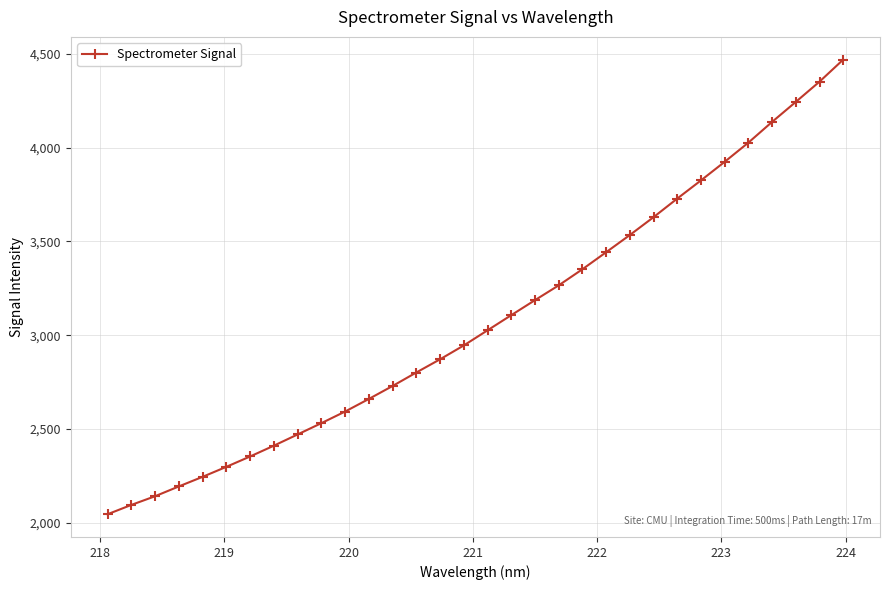

What is the value of the 28th point from the left?

4026.4